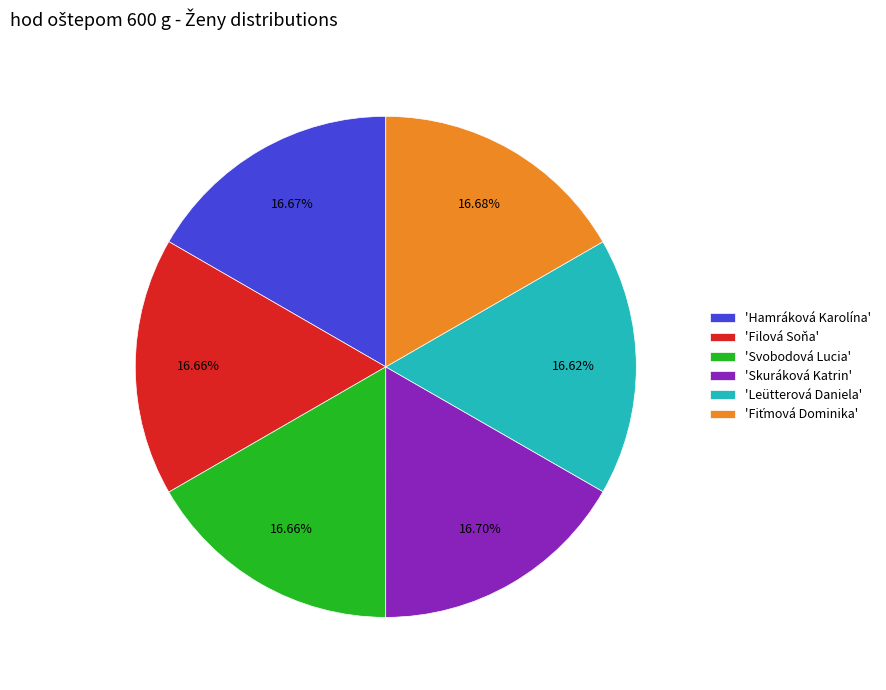

Is there a majority slice in this chart?

No